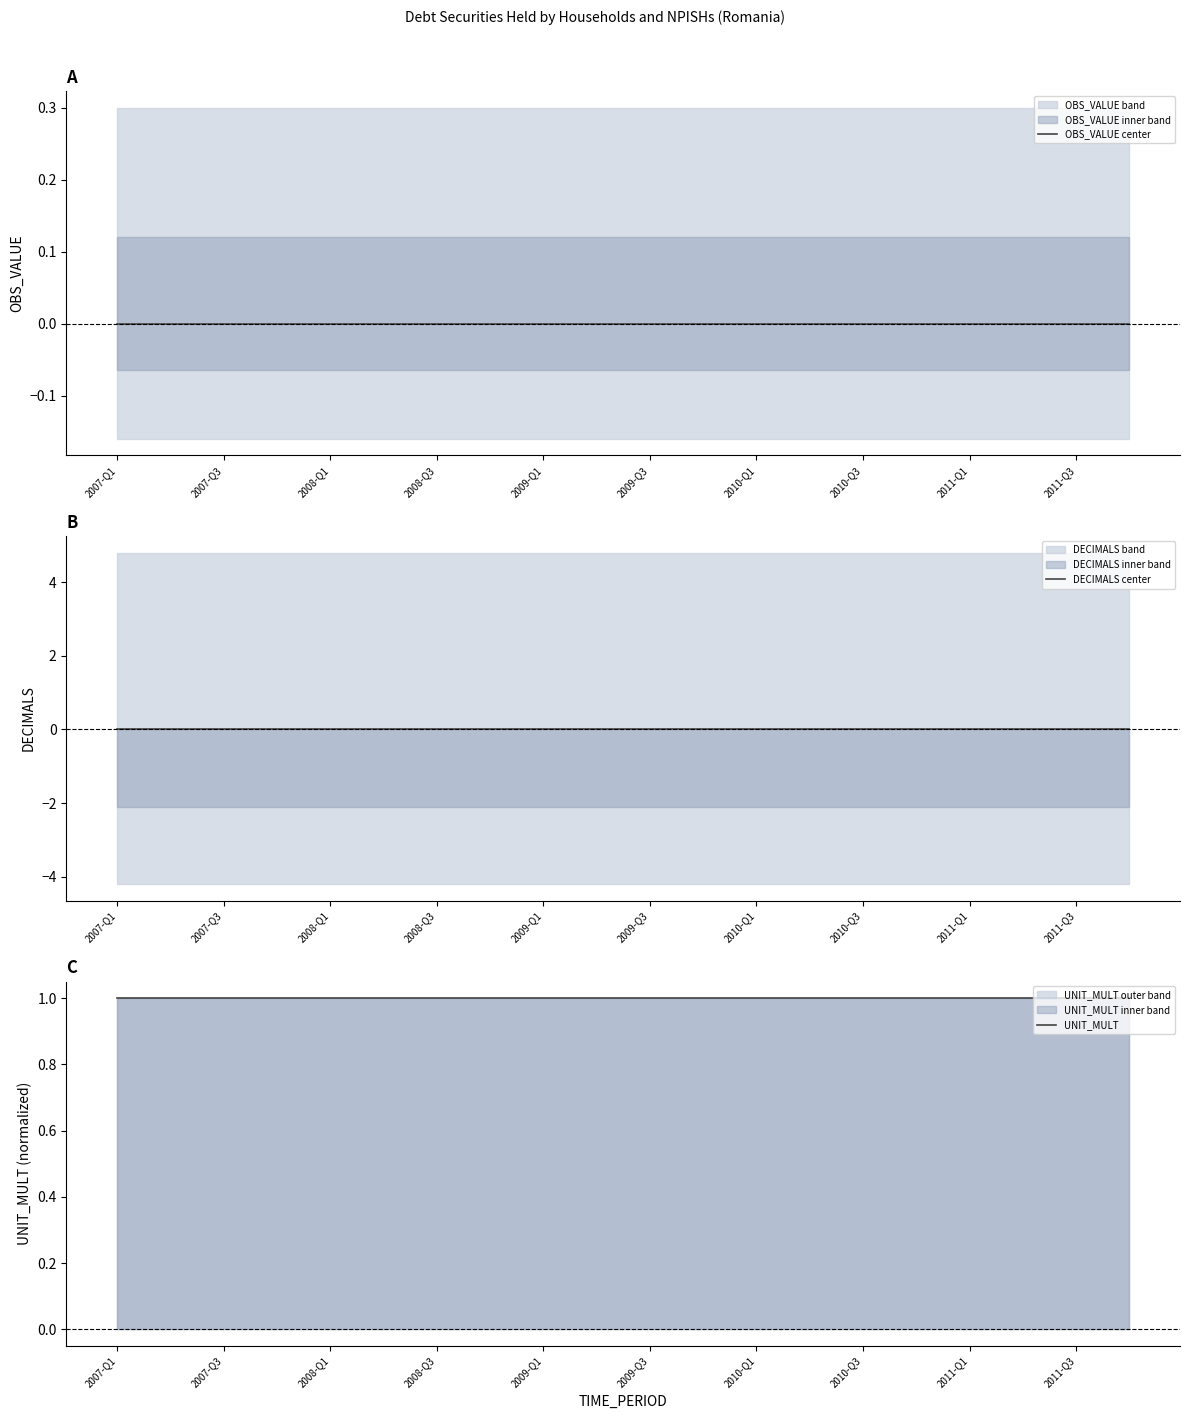

At how many categories does at least one series exceed 0?

20